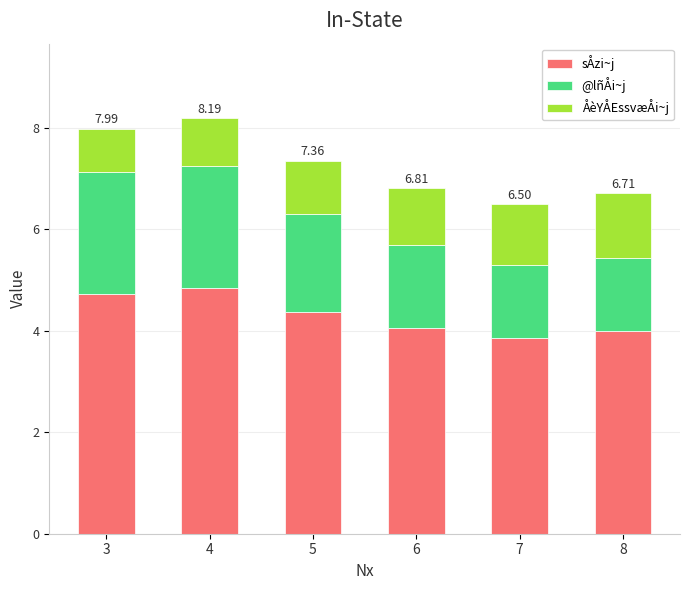

What is the difference between the sÅzi~j values at 5 and 8?

0.4